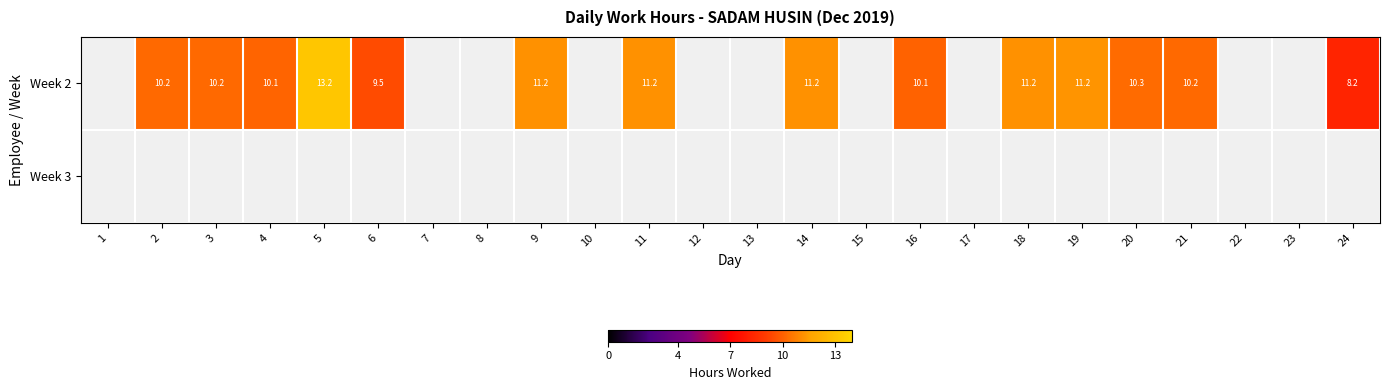

How many series are shown in this chart?

2